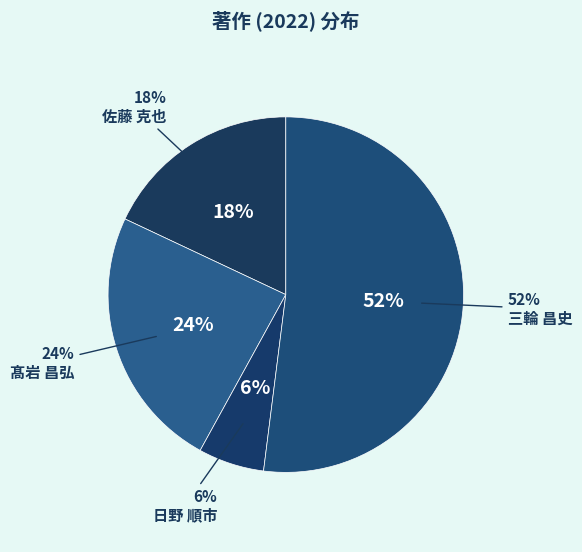

To the nearest percent, what is the difference between the largest and smallest slice percentages?

46%